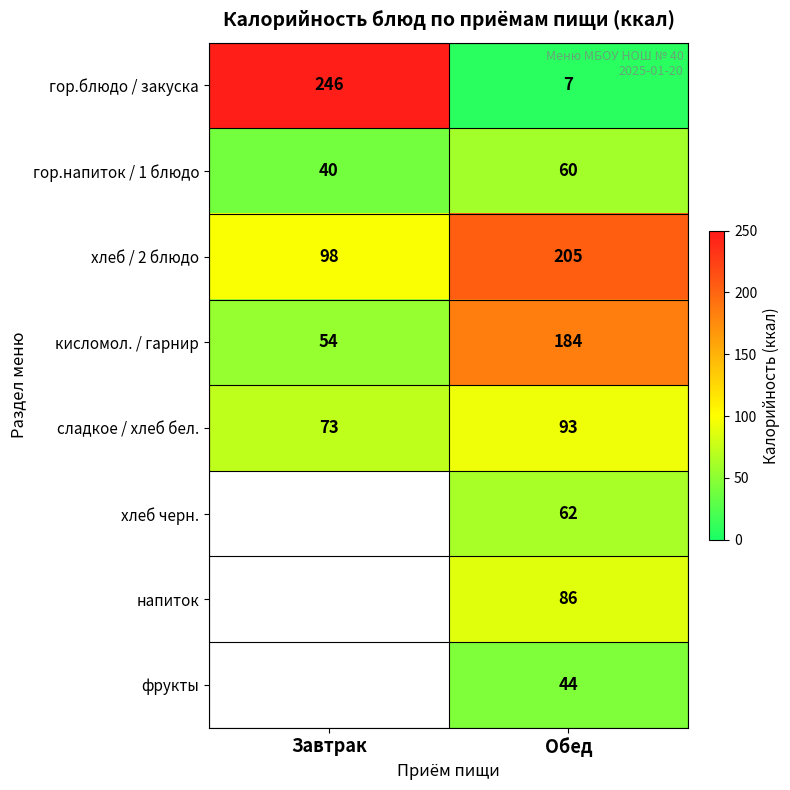

Between Обед and Завтрак, which is larger?

Завтрак